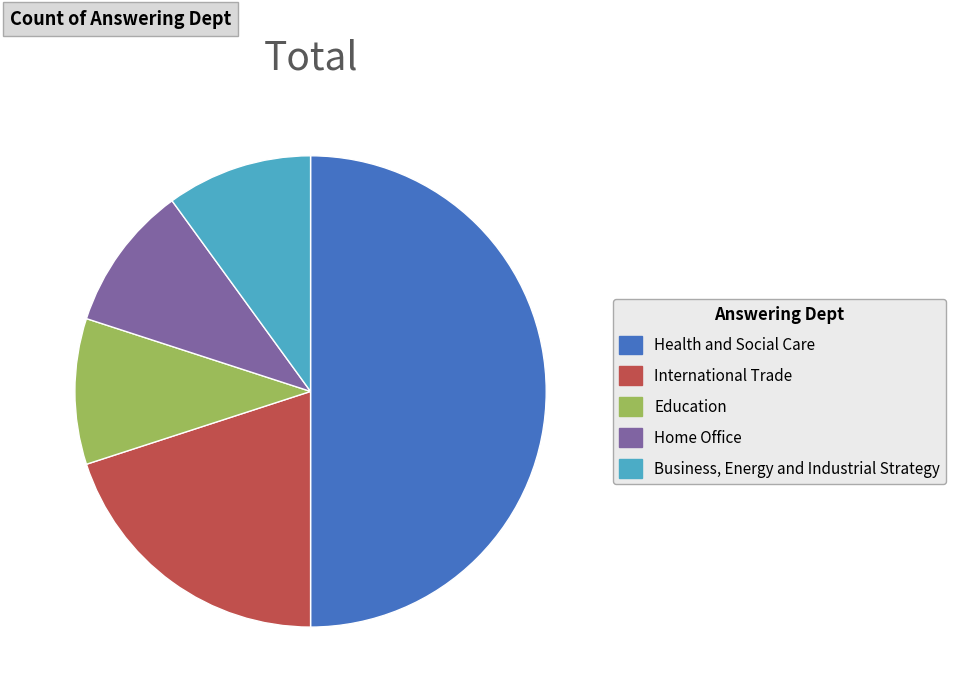

Approximately how many times larger is the value at Home Office compared to Education?

1.0